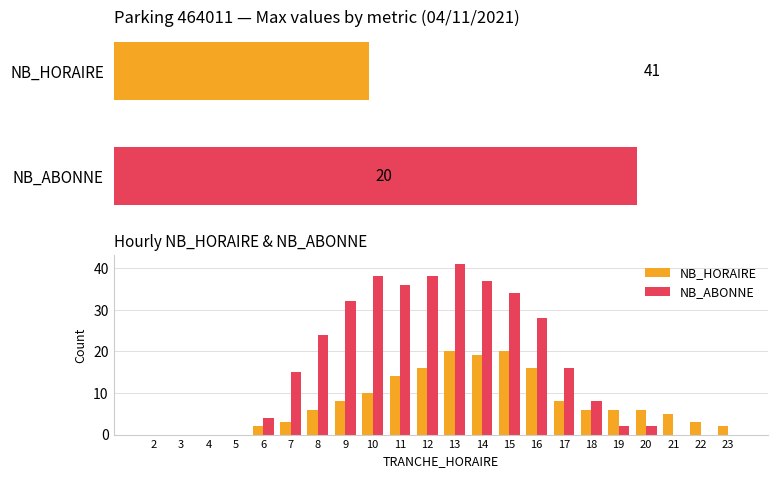

What are all the series names shown in the legend?

NB_HORAIRE, NB_ABONNE